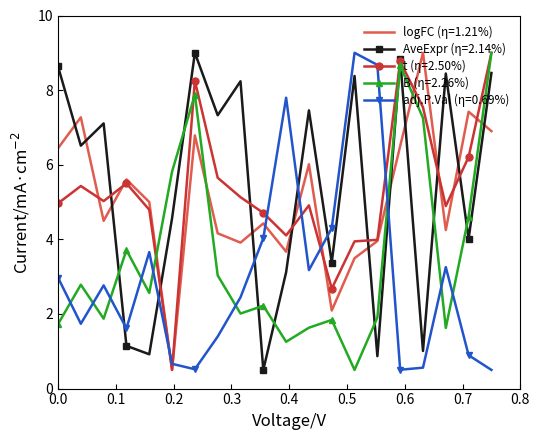

What is the minimum value shown in the chart?

0.5